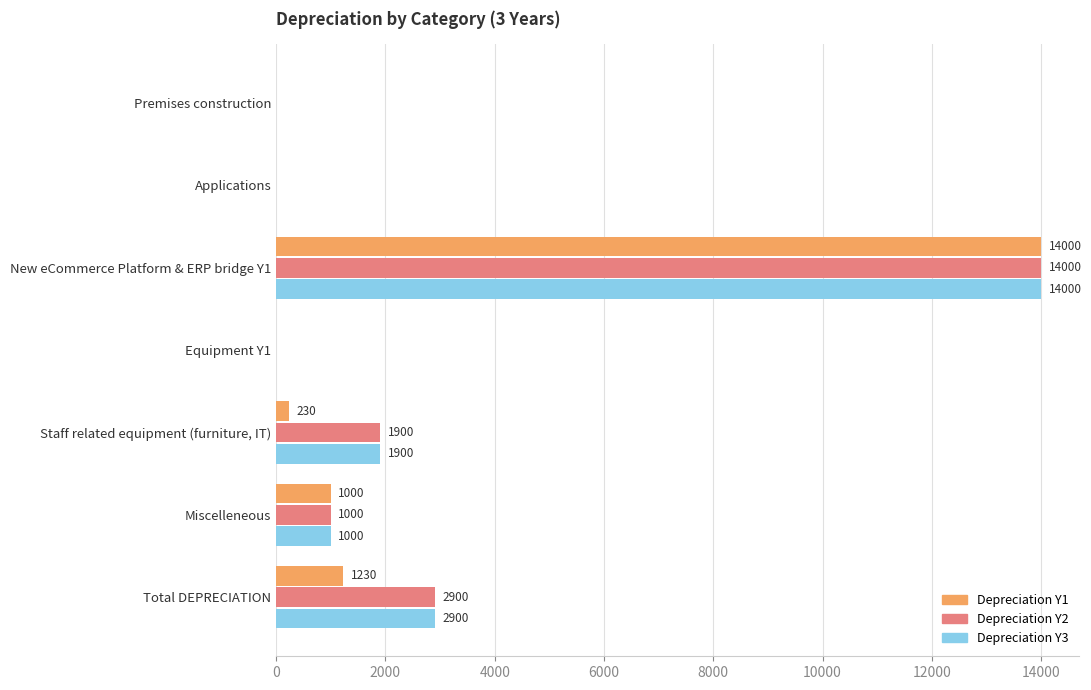

Which category has the highest value across all series?

New eCommerce Platform & ERP bridge Y1